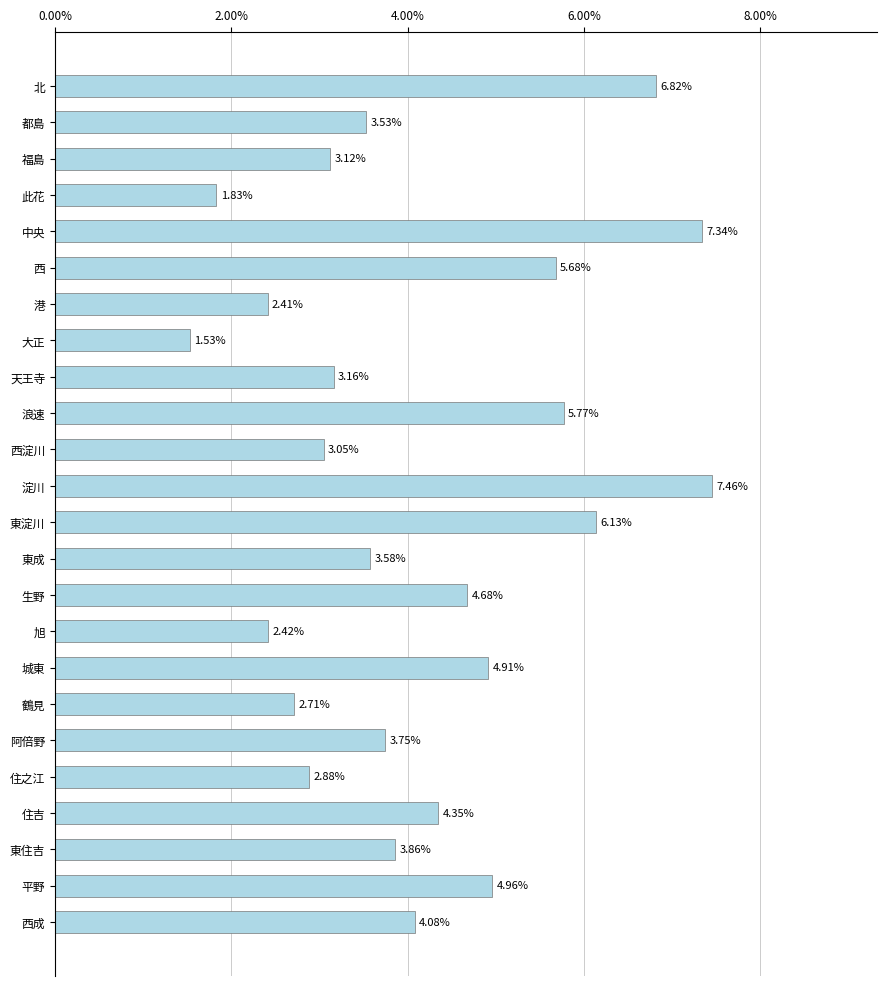

What is the label of the 14th bar from the bottom?

西淀川